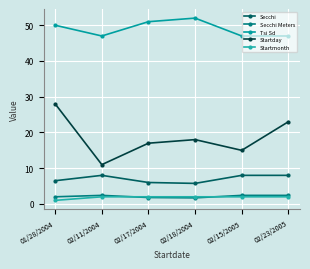

What is the smallest value displayed?

1.0